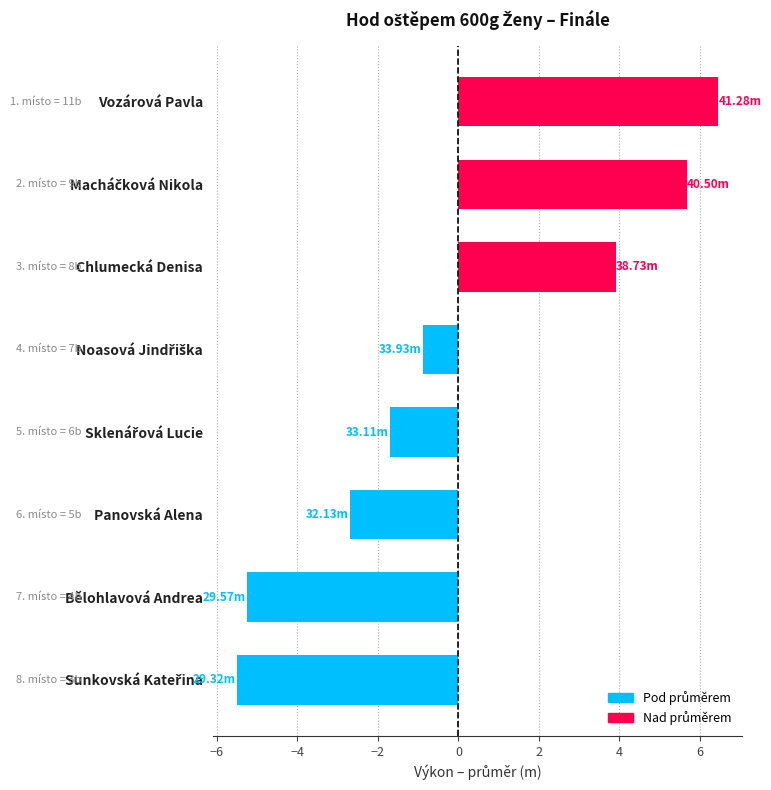

Which label corresponds to the largest value in the chart?

Vozárová Pavla